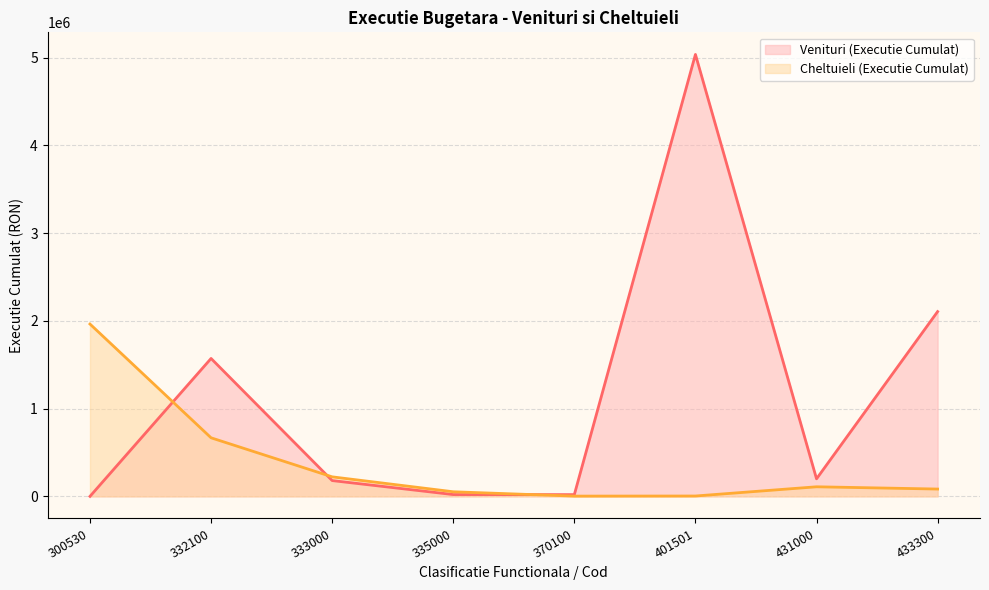

Rank the series at 333000 from highest to lowest value.

Cheltuieli (Executie Cumulat) (line), Venituri (Executie Cumulat) (line)